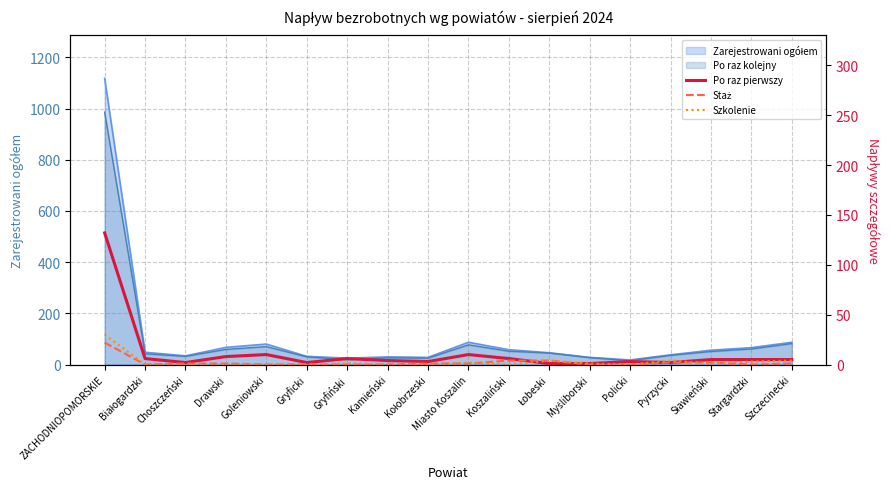

At which label does Staż first exceed 1?

ZACHODNIOPOMORSKIE